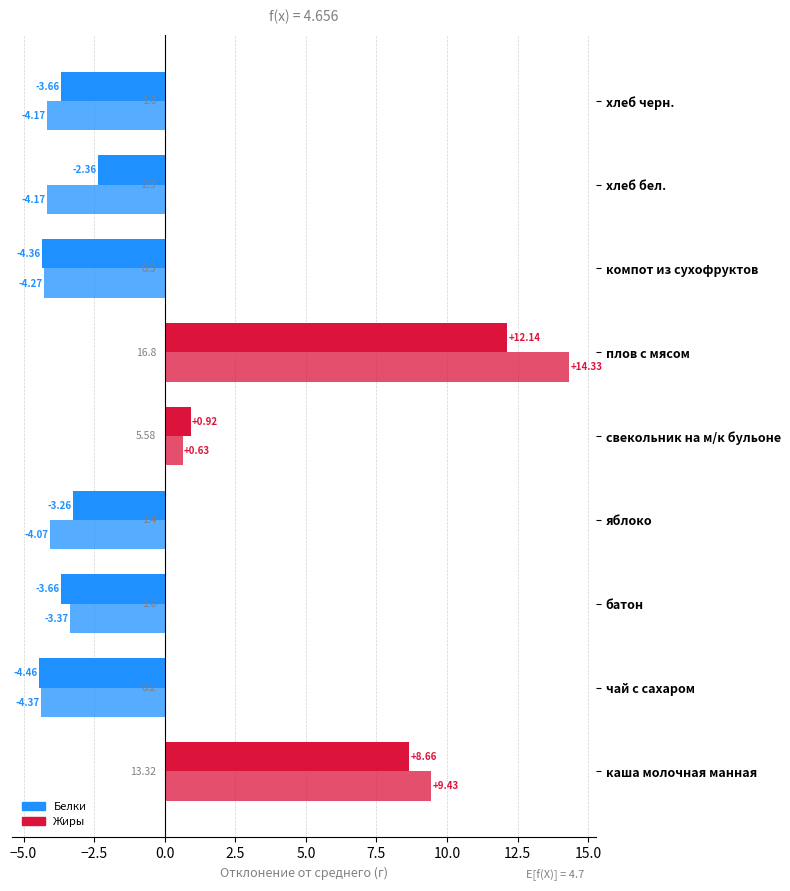

How many data points in Белки are above -3?

4